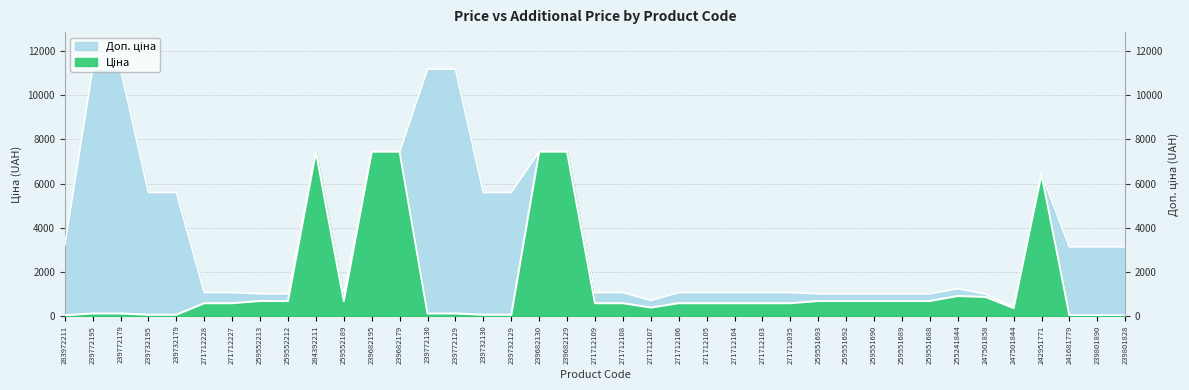

What is the value of the Ціна point at the 25th from the left?

578.1